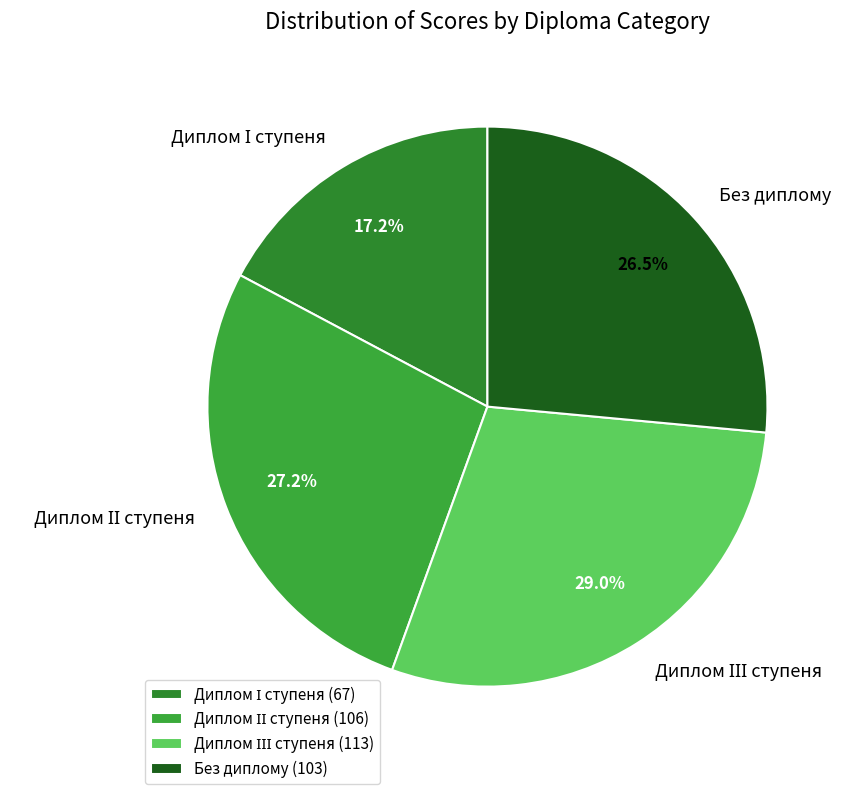

Does any single category account for the majority?

No